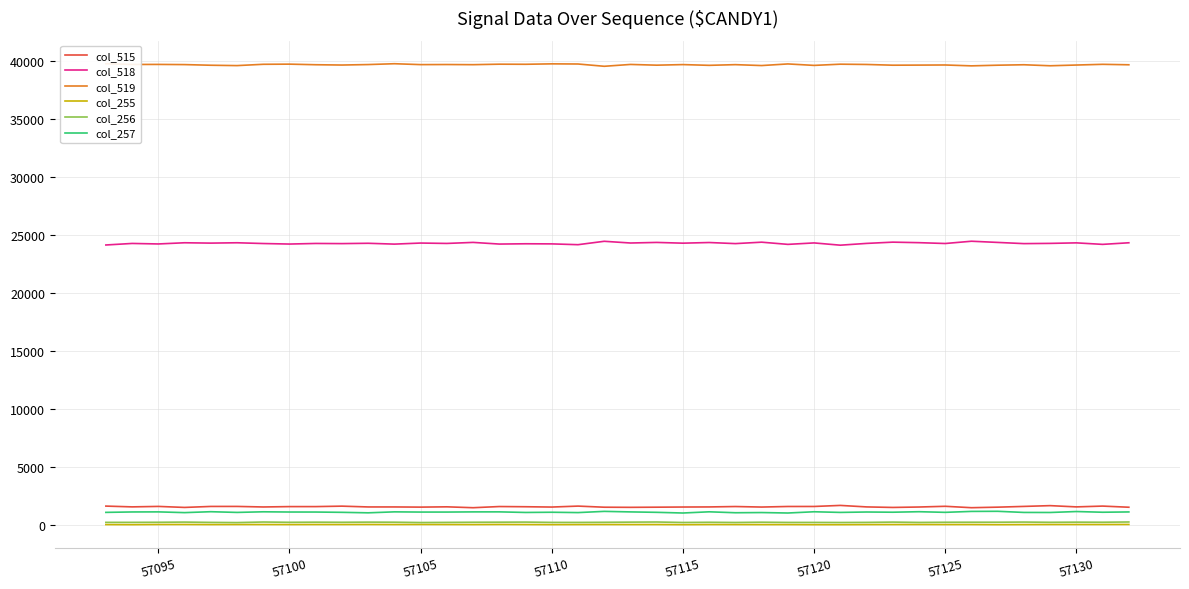

True or false: col_515 and col_255 intersect in this chart.

False